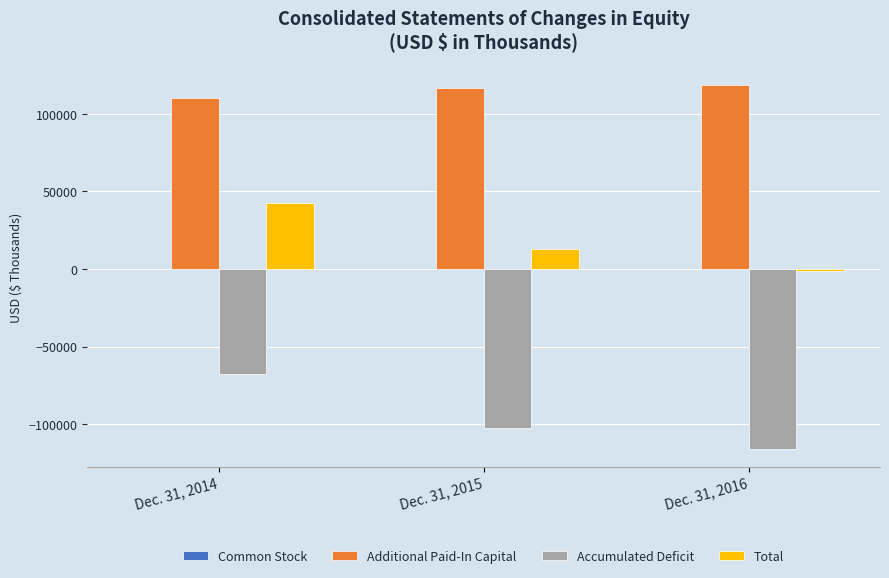

Count the number of data series in this chart.

4